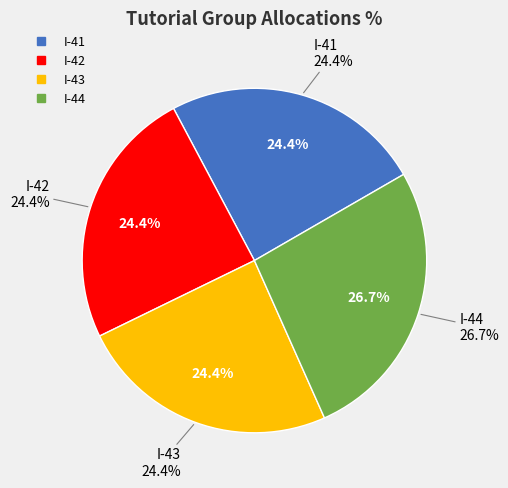

Rank the categories by value from lowest to highest.

I-41, I-42, I-43, I-44